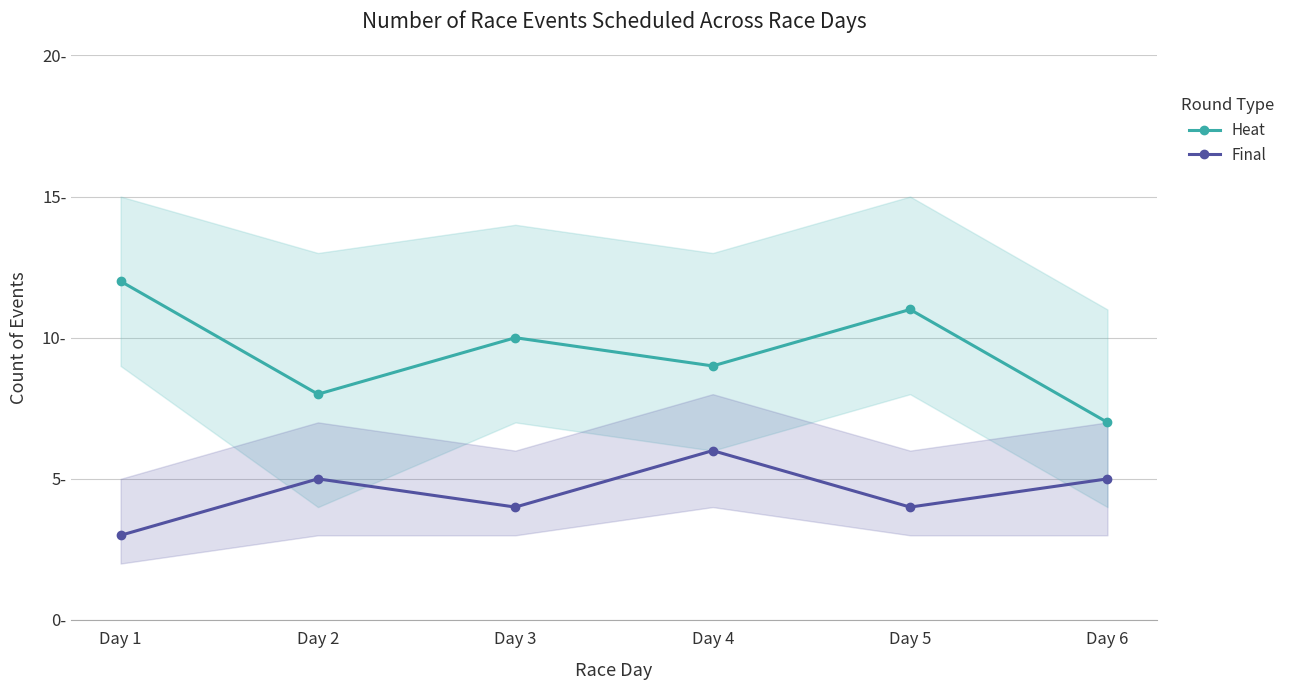

True or false: Heat and Final cross at least once.

False